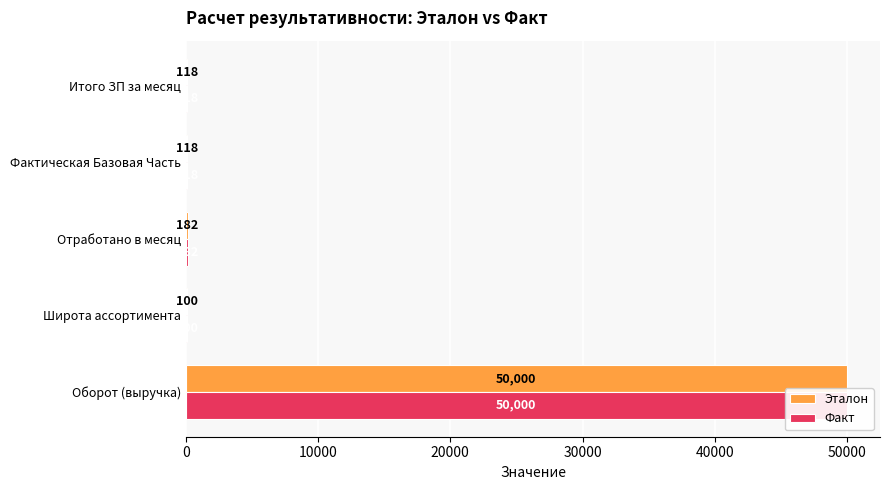

Is the value of Эталон at Широта ассортимента greater than the value of Факт at Широта ассортимента?

No